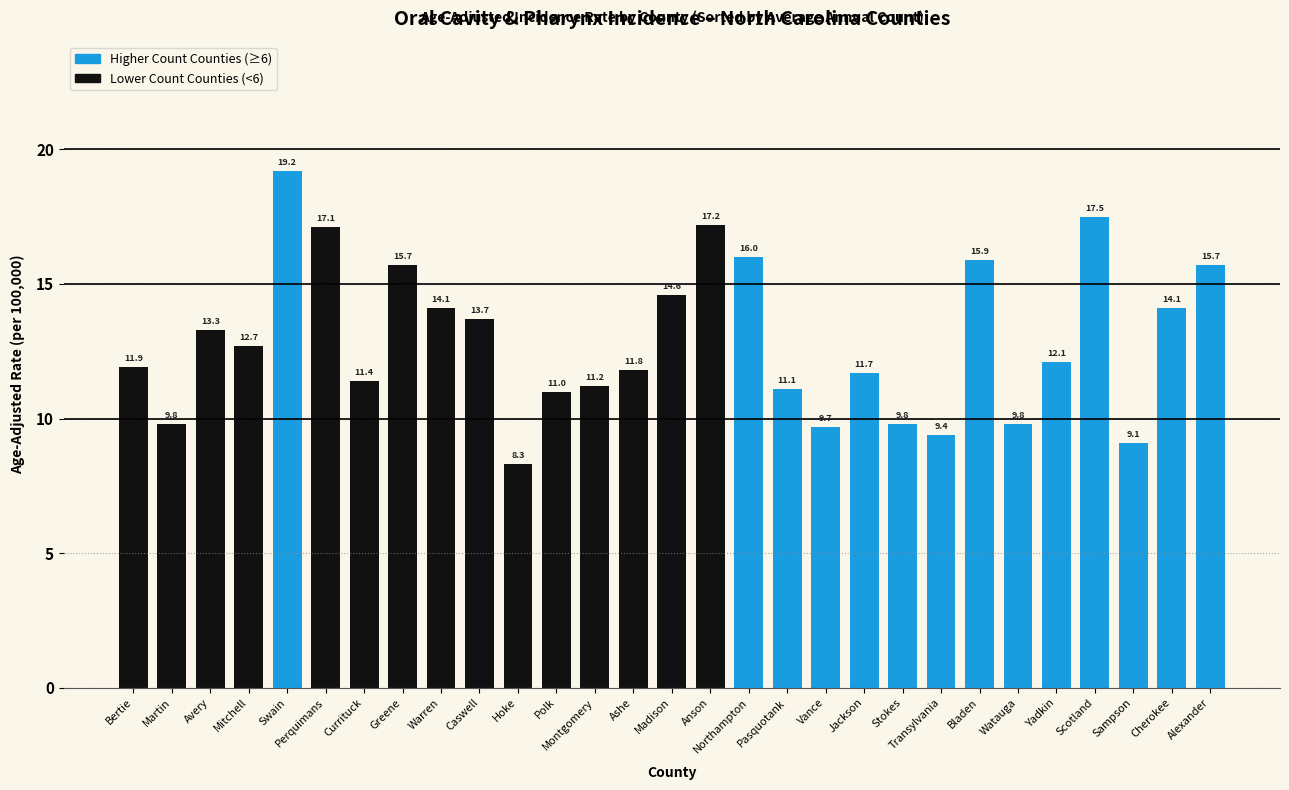

How many data points are less than 12?

14